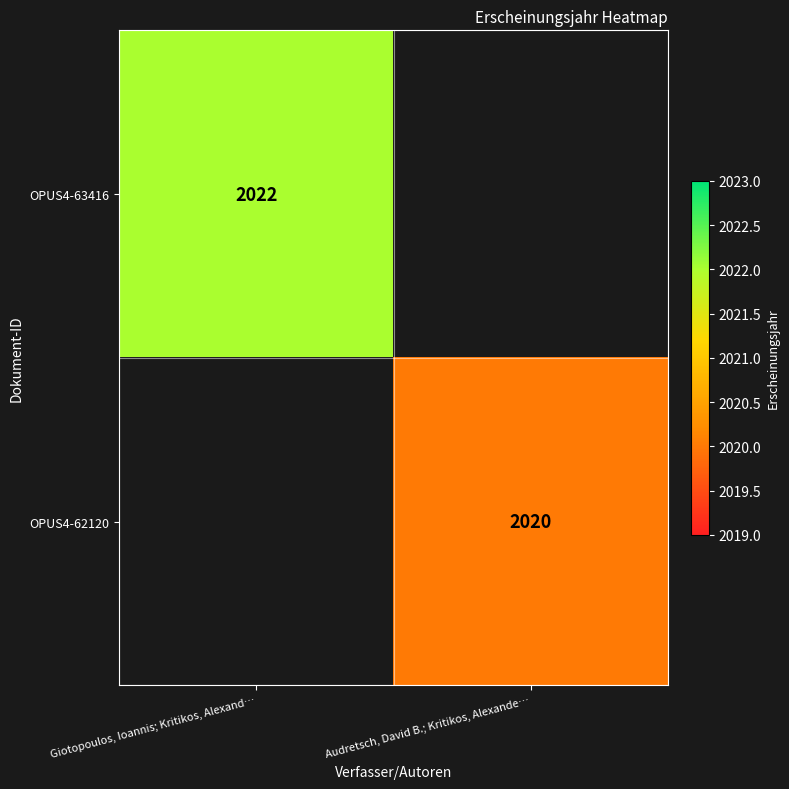

At how many categories does at least one series exceed 1476?

2